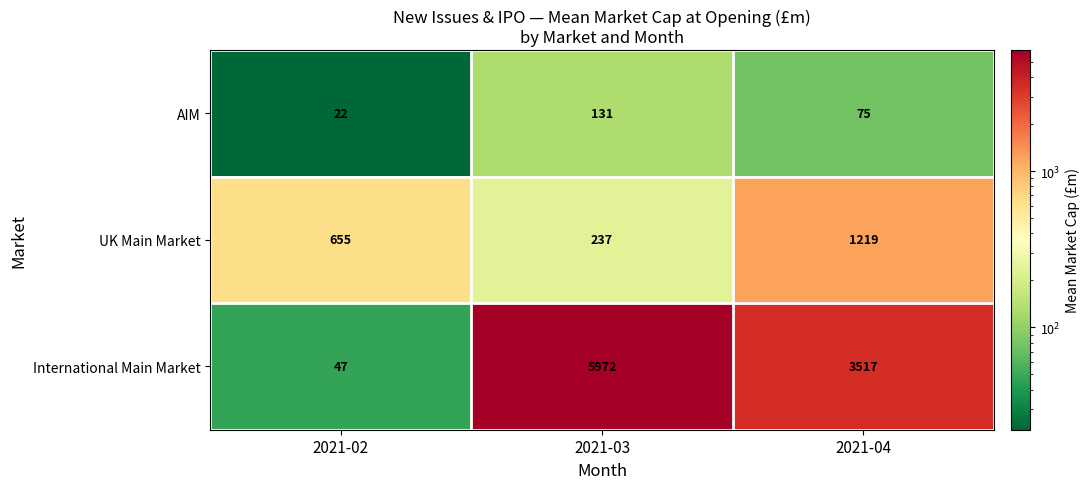

How many data points in AIM are less than 75?

1